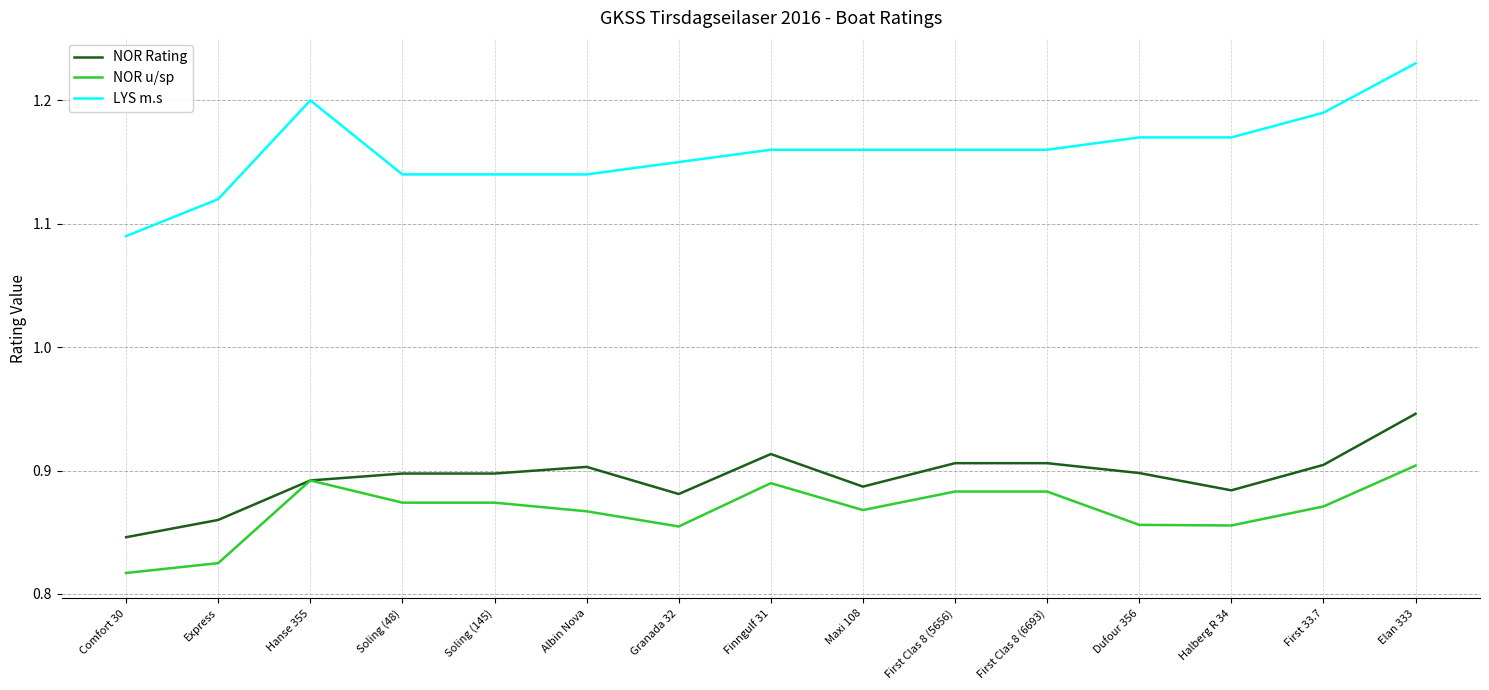

At Albin Nova, list the series in order from largest to smallest.

LYS m.s, NOR Rating, NOR u/sp